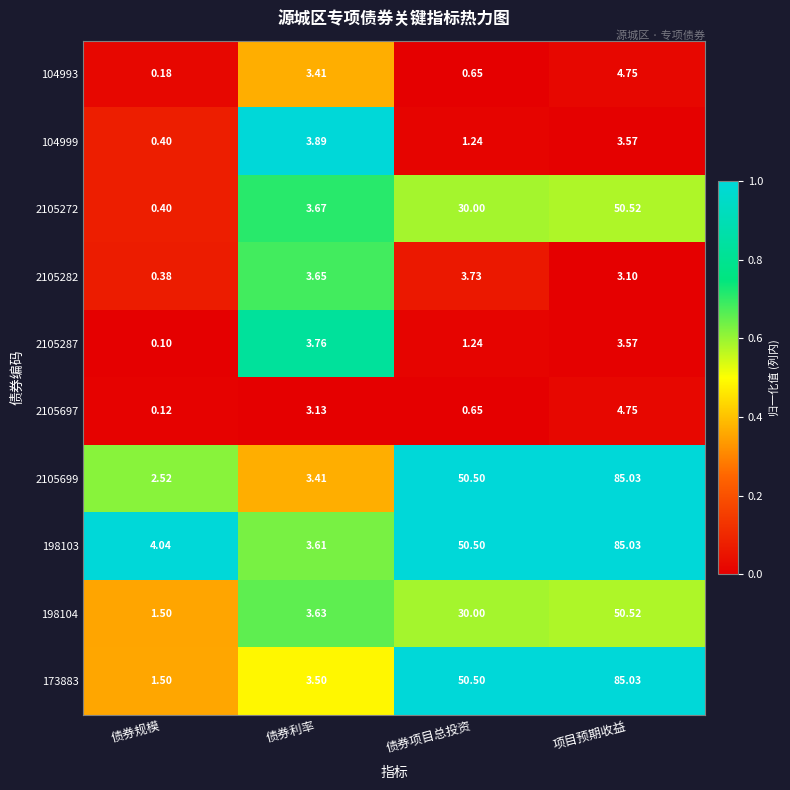

How many data points does each series have?

4